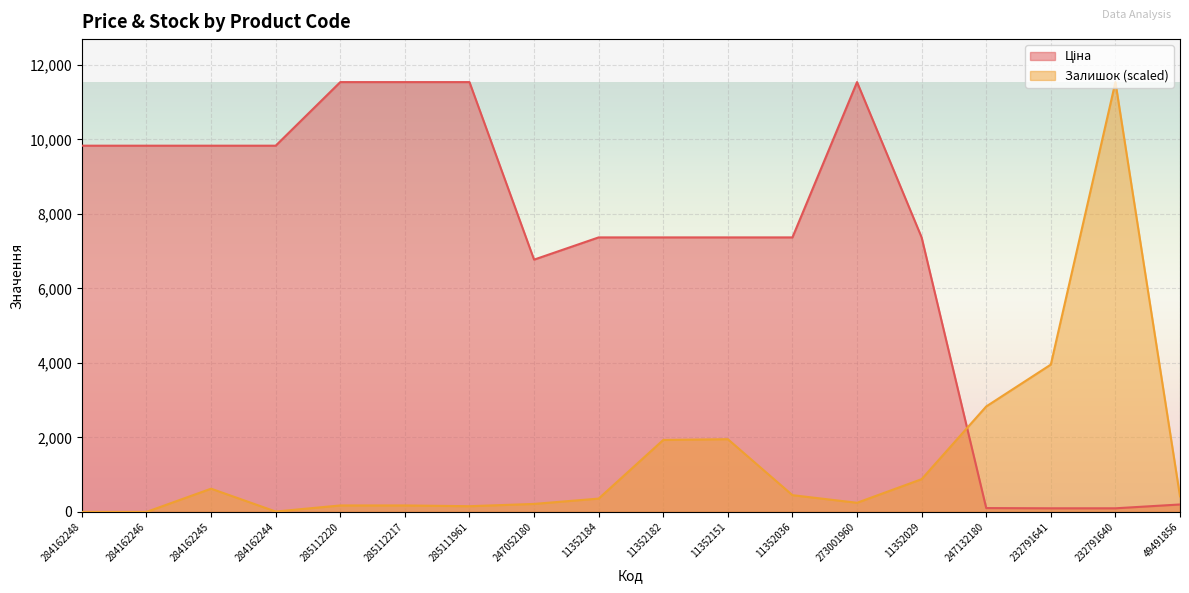

Which has a higher value, 232791640 or 284162246?

284162246